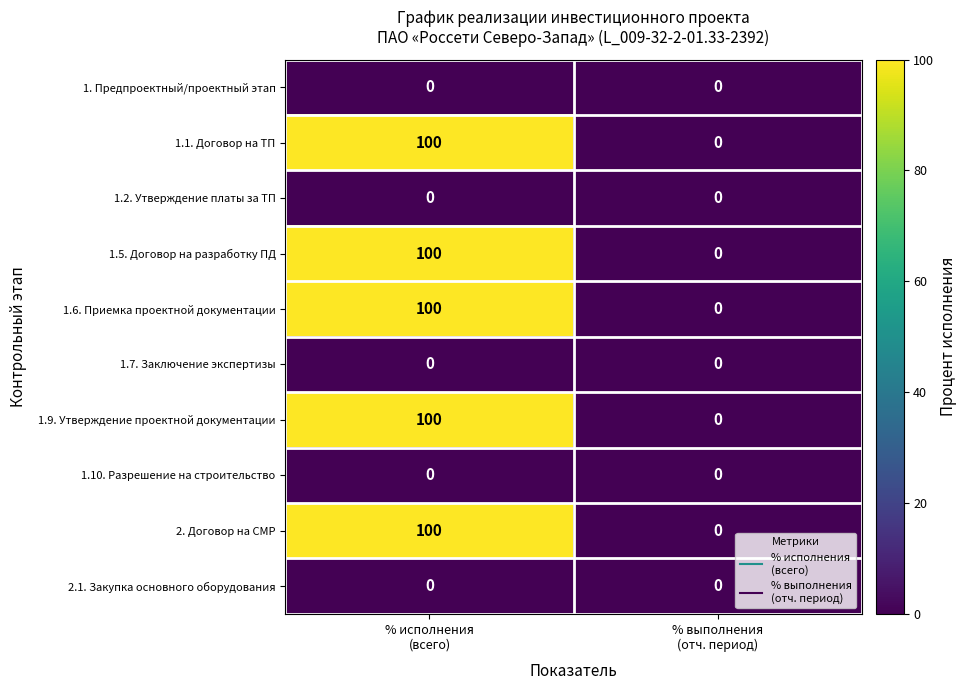

What is the maximum value for 1.6. Приемка проектной документации?

100